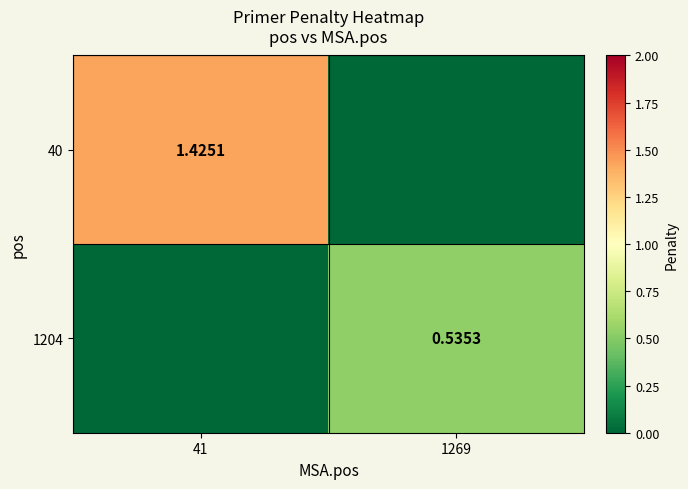

Is the value of 1204 at 1269 greater than the value of 40 at 41?

No